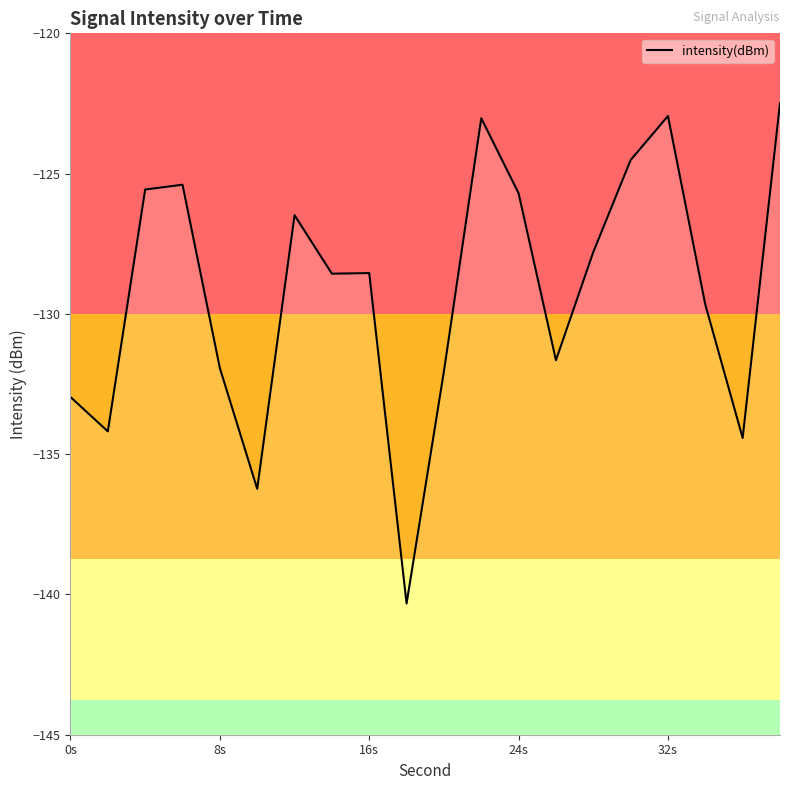

Does the chart have visible grid lines?

No